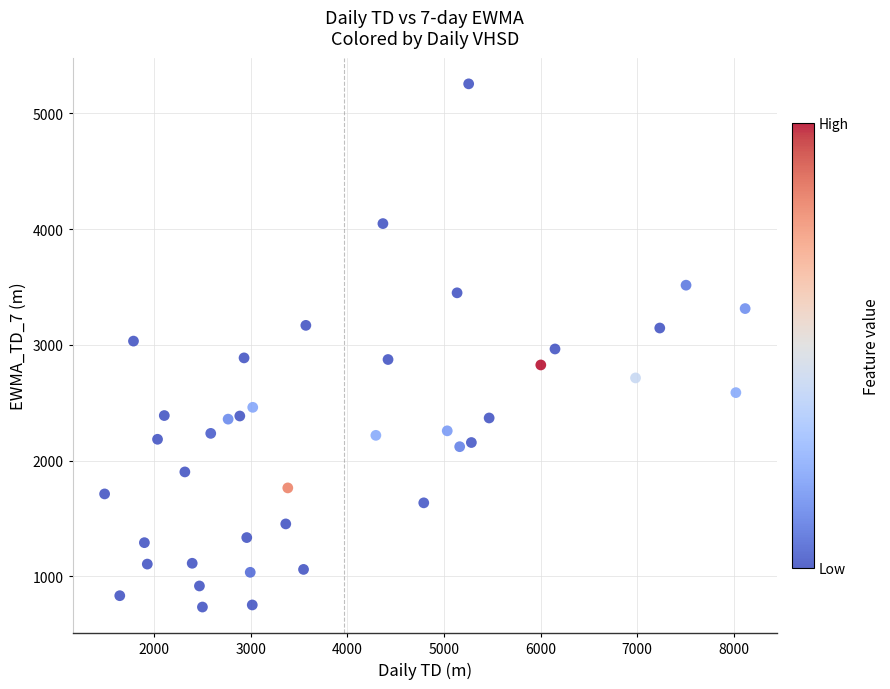

What is the range of X values (max minus min)?

6633